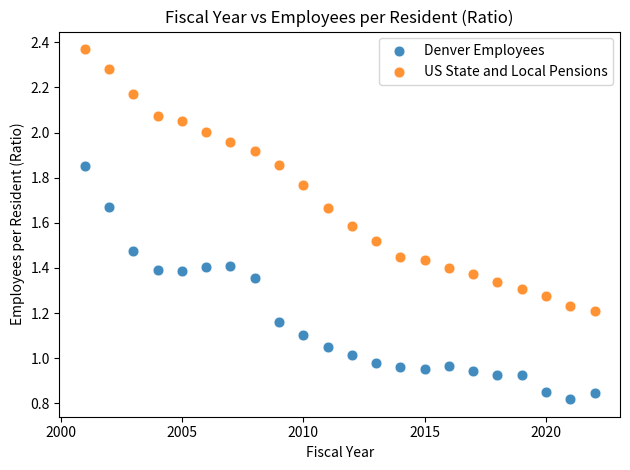

Which series reaches the minimum Y coordinate?

Denver Employees